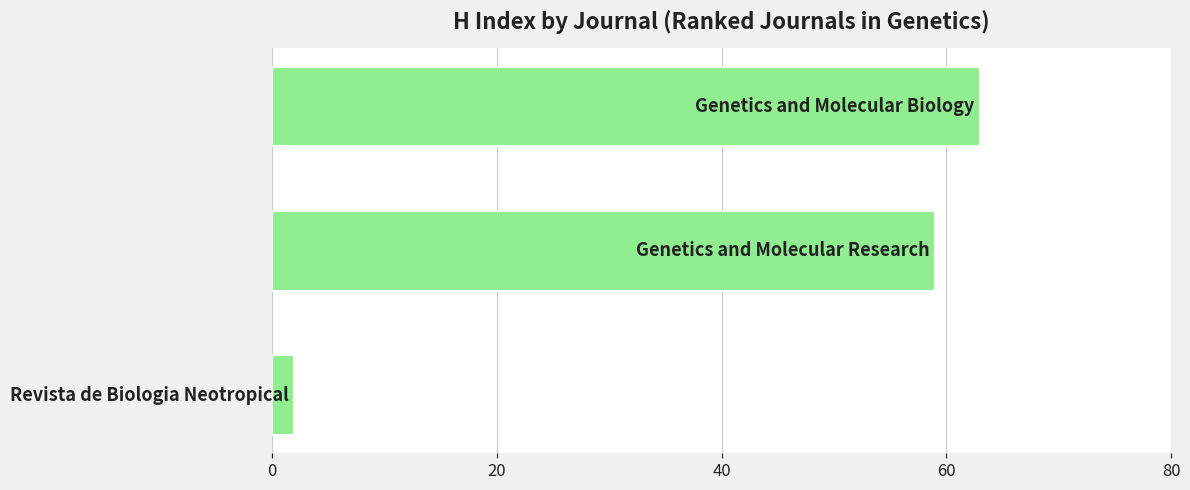

Reading bottom to top, list all the values displayed in this chart.

2	59	63